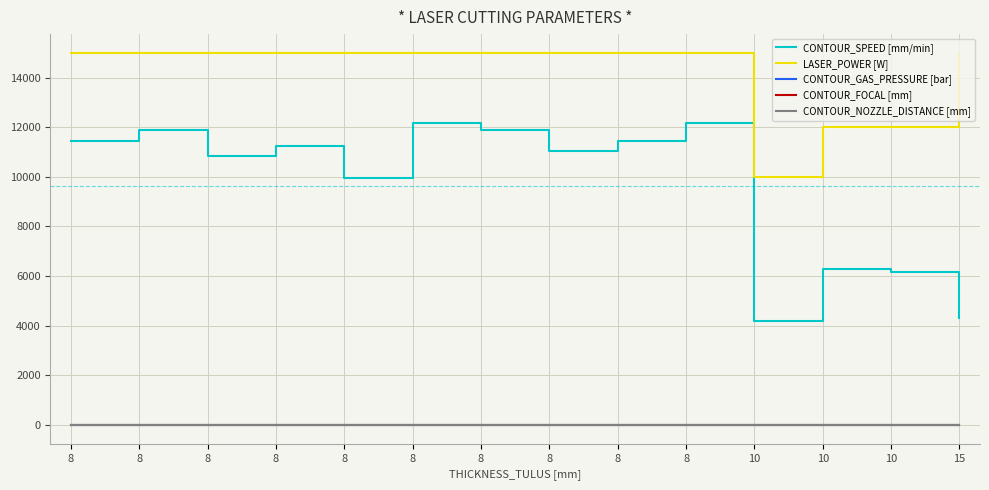

What are all the series names shown in the legend?

CONTOUR_SPEED [mm/min], LASER_POWER [W], CONTOUR_GAS_PRESSURE [bar], CONTOUR_FOCAL [mm], CONTOUR_NOZZLE_DISTANCE [mm]